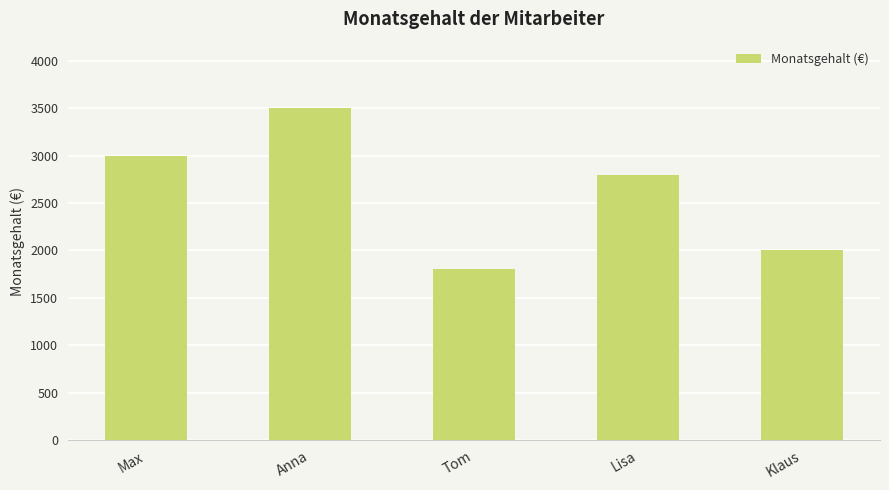

Which label corresponds to the smallest value in the chart?

Tom